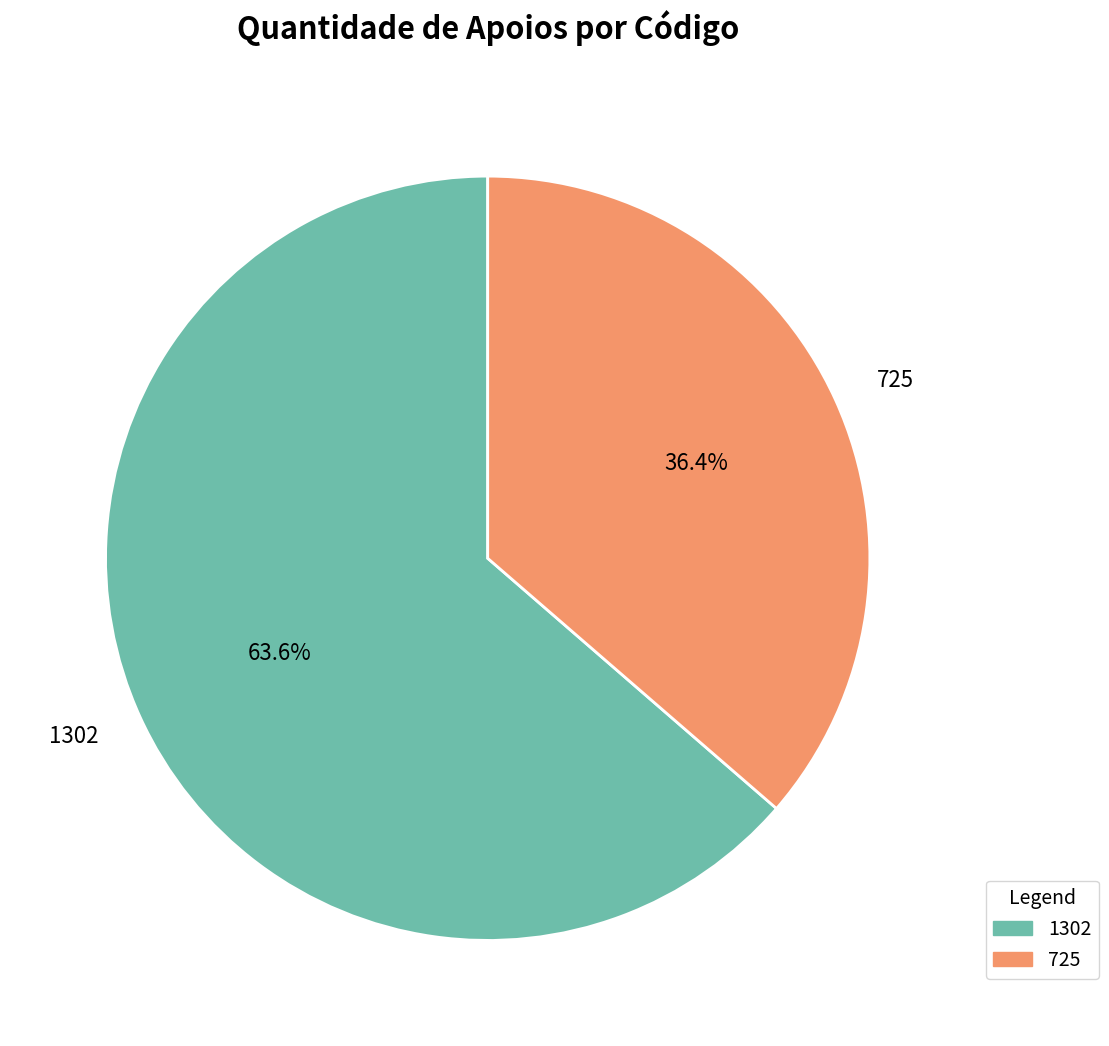

Between 725 and 1302, which is larger?

1302